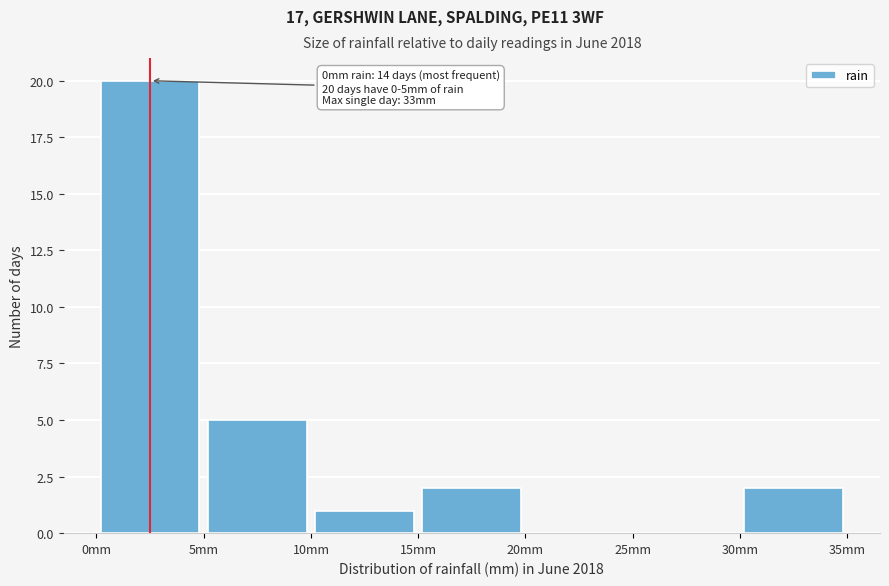

Which range on the x-axis has the tallest bar?

0 to 5